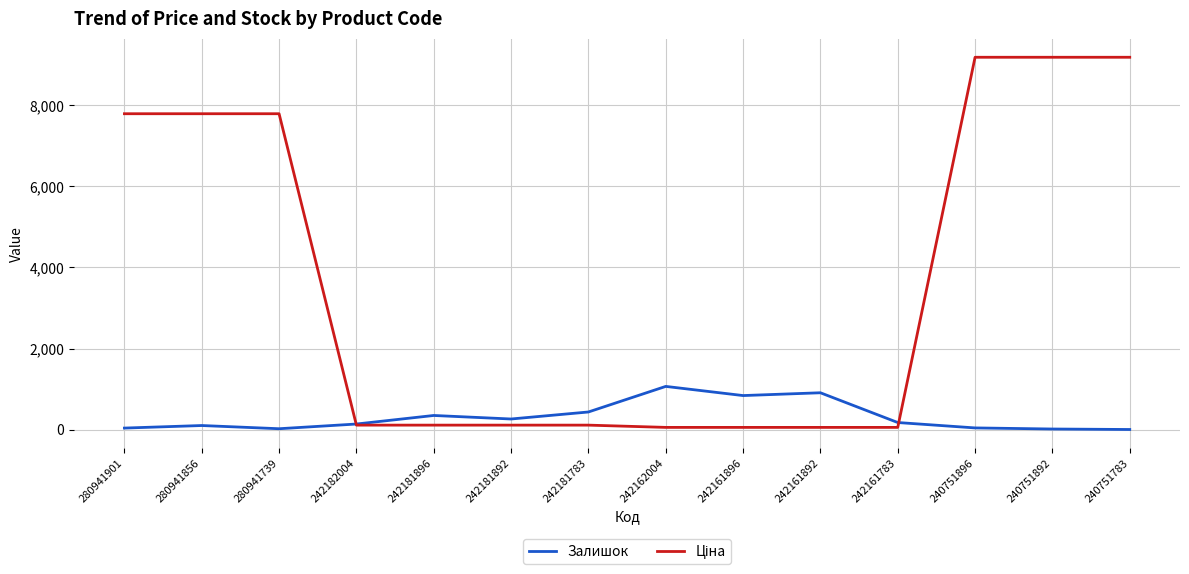

True or false: Залишок has a value of 350.0 at 242181896.

True